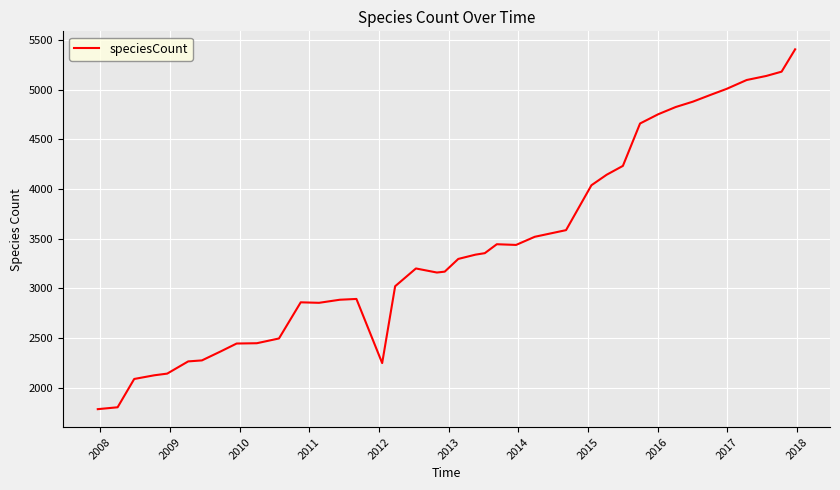

What is the difference between the maximum and minimum values?

3624